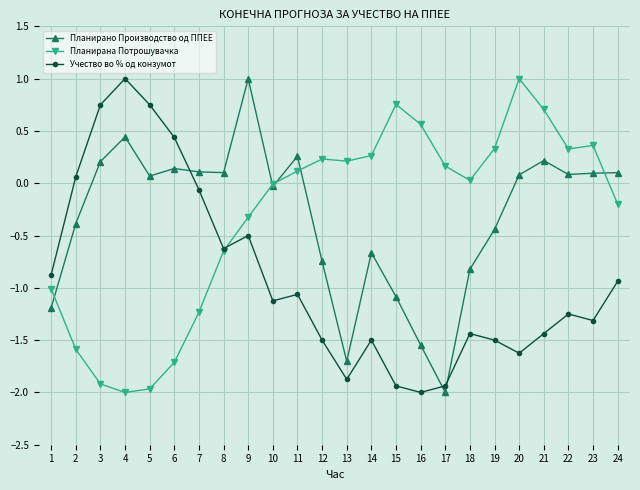

What is the smallest value displayed?

-2.0